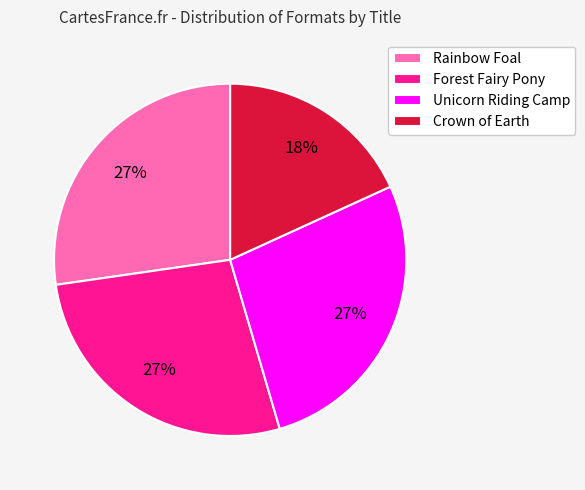

True or false: Forest Fairy Pony accounts for 35% of the total.

False